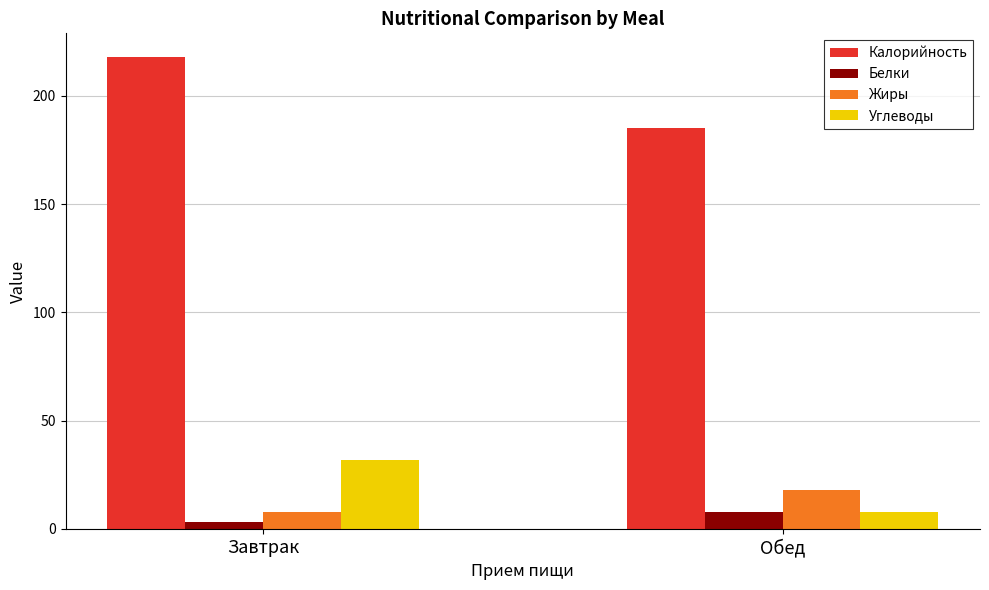

What is the label of the 2nd bar from the left?

Обед